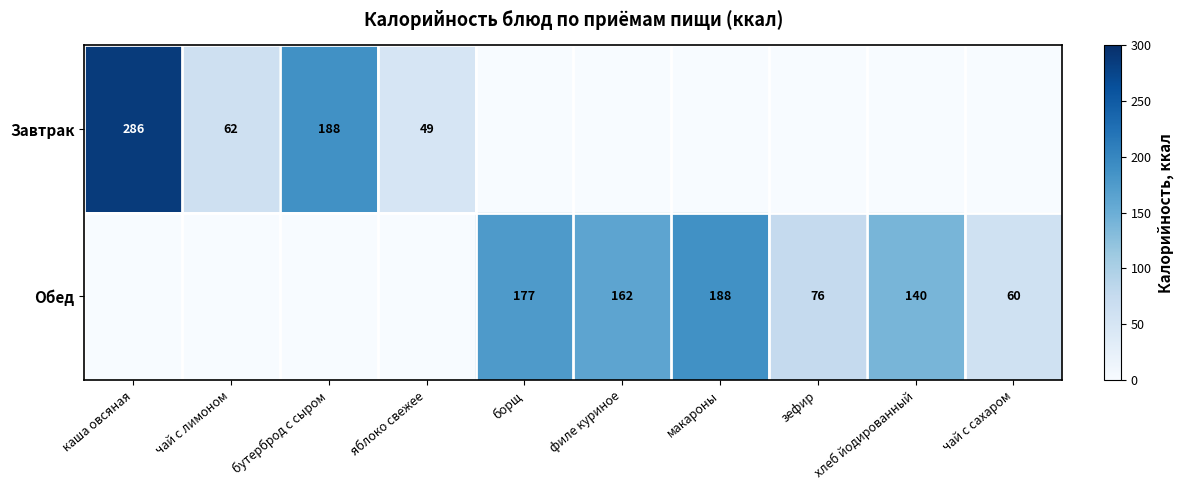

What is the sum of the Обед values at борщ and чай с сахаром?

237